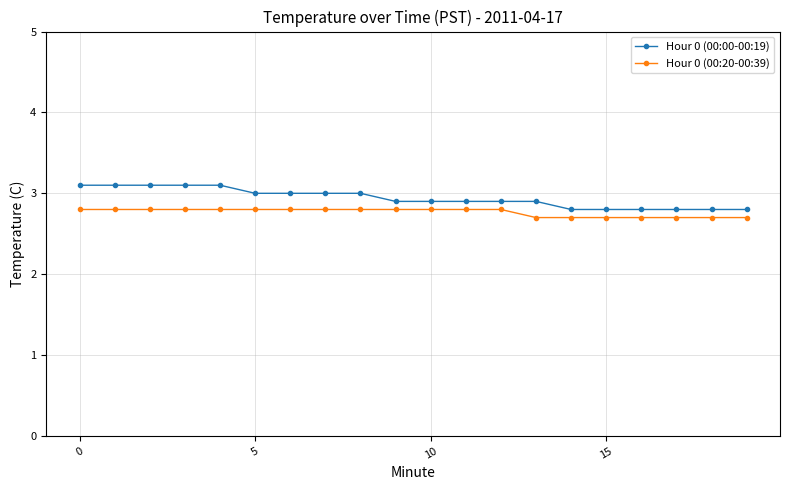

Count the Hour 0 (00:00-00:19) values in the range 2 to 3.

15